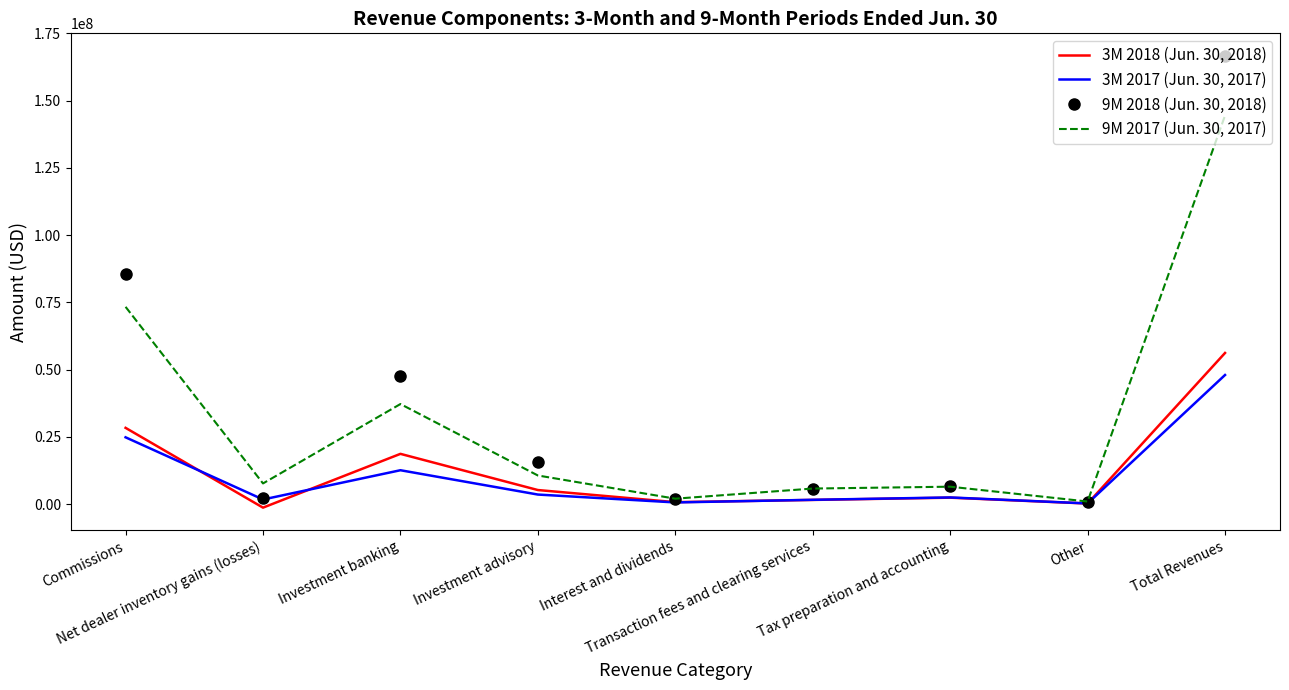

Where is 3M 2017 (Jun. 30, 2017) nearest to the value 24173000?

Commissions